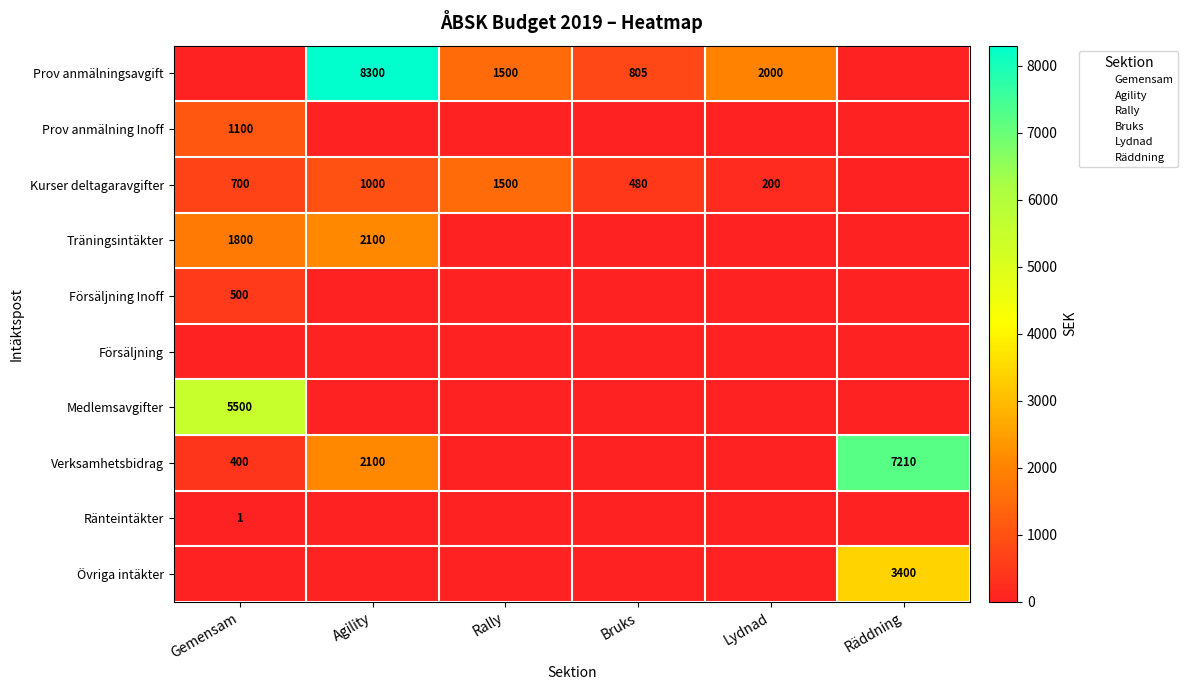

List the series in order of their peak value, lowest first.

Försäljning, Ränteintäkter, Försäljning Inoff, Prov anmälning Inoff, Kurser deltagaravgifter, Träningsintäkter, Övriga intäkter, Medlemsavgifter, Verksamhetsbidrag, Prov anmälningsavgift